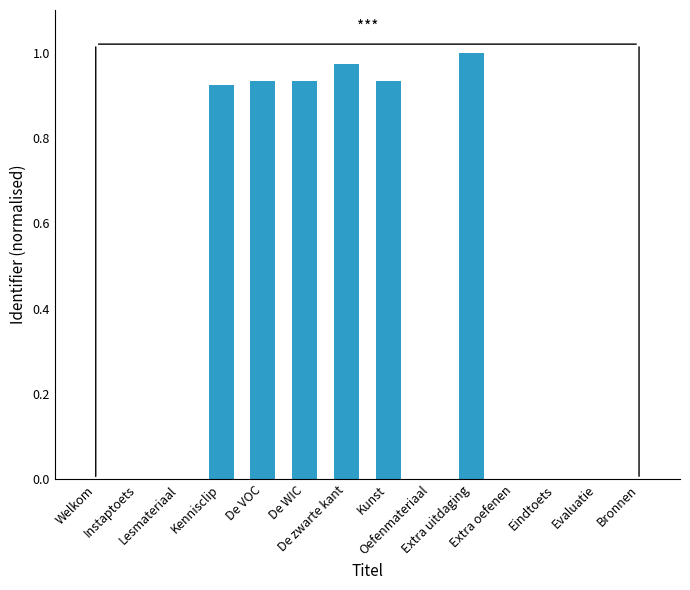

Between Evaluatie and Extra uitdaging, which is larger?

Extra uitdaging